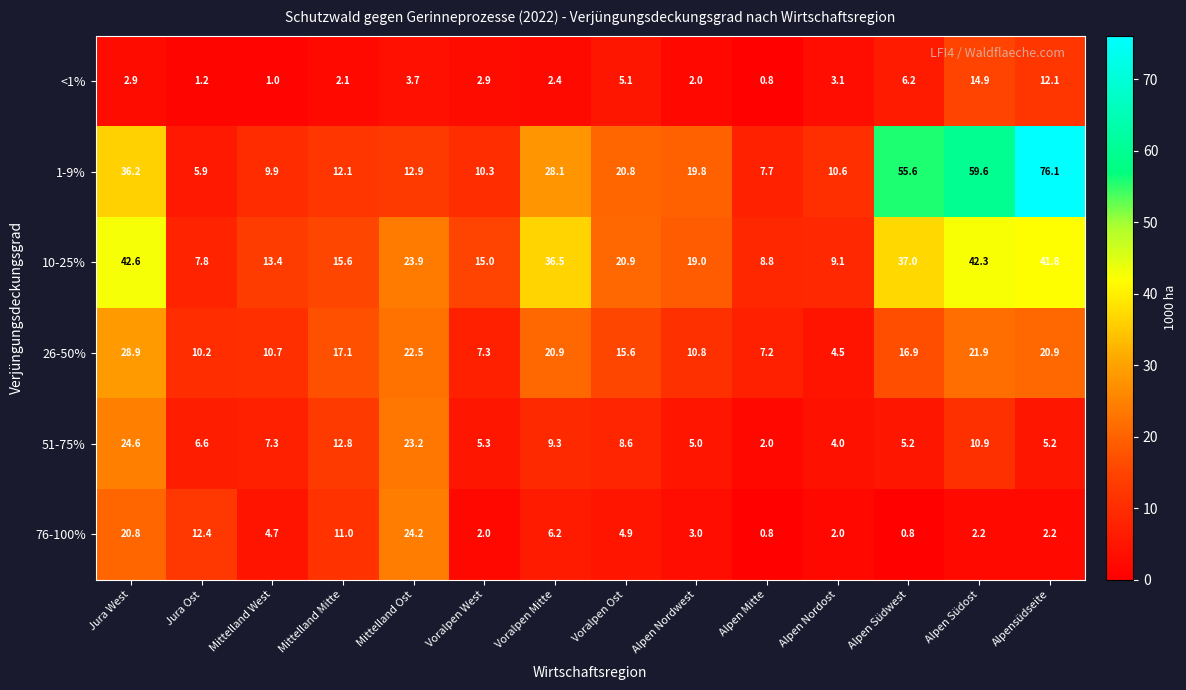

At which category is the sum across all series the highest?

Alpensüdseite